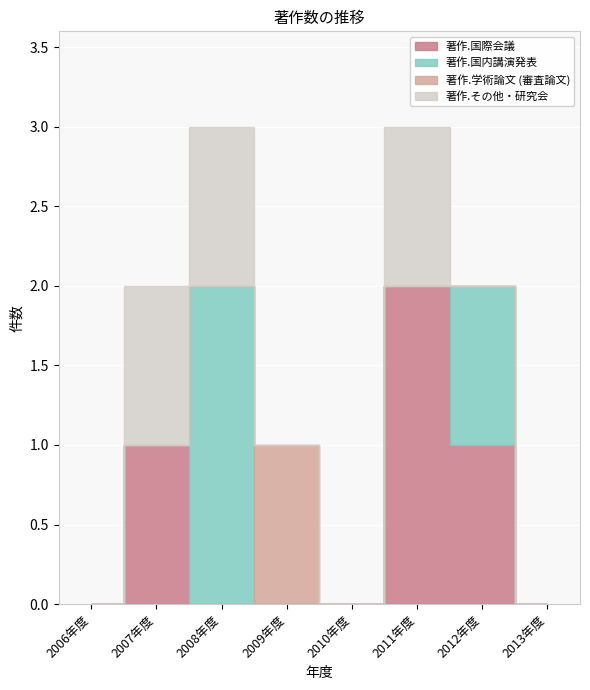

True or false: 著作.その他・研究会 has a value of 1 at 2007年度.

True